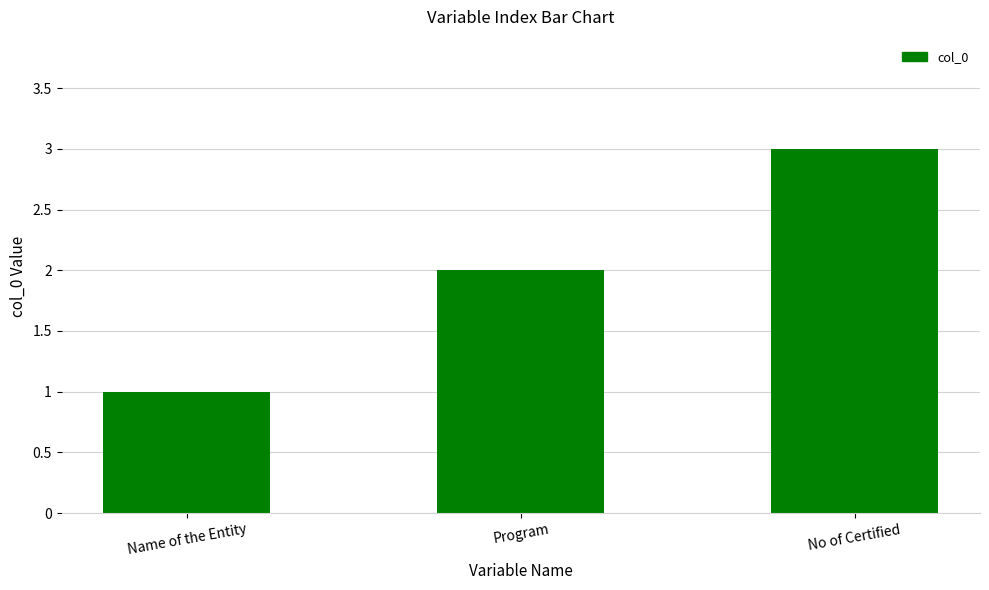

Rank the categories by value from lowest to highest.

Name of the Entity, Program, No of Certified